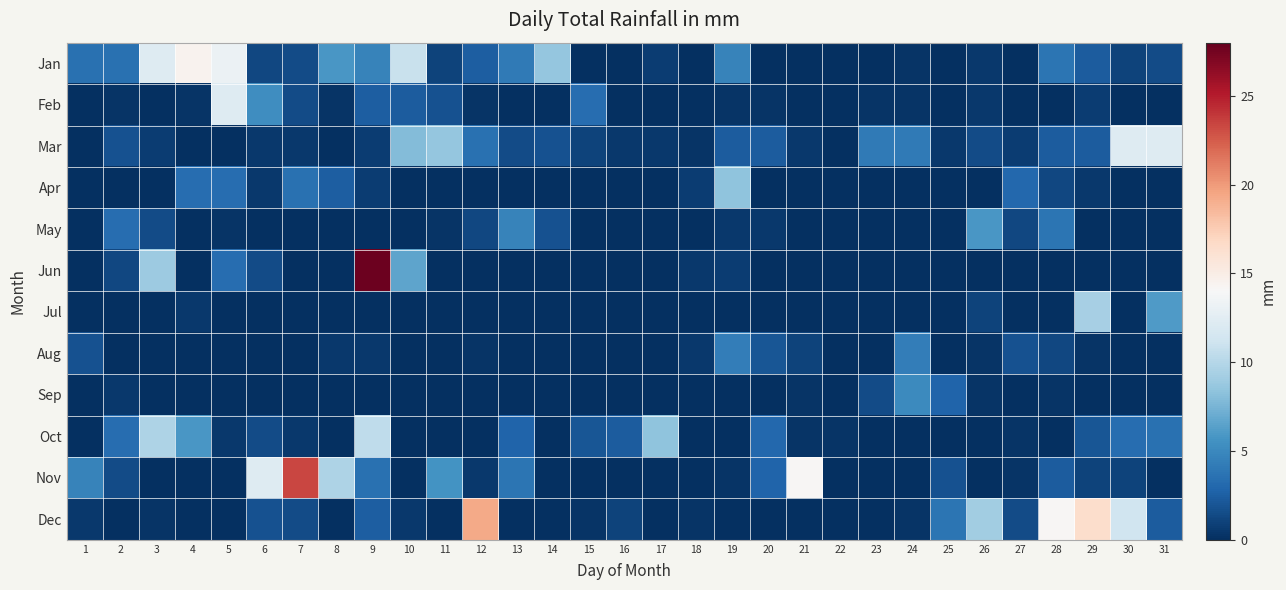

At 4, list the series in order from largest to smallest.

Jan, Oct, Apr, Jul, Feb, Mar, May, Jun, Aug, Sep, Nov, Dec